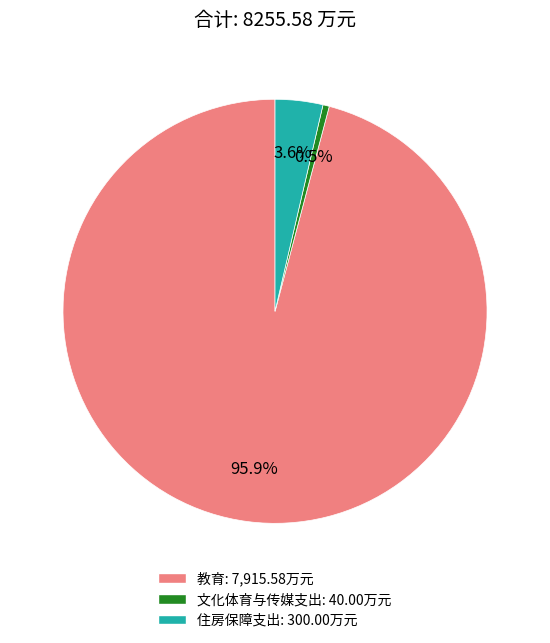

How many slices are in this pie chart?

3